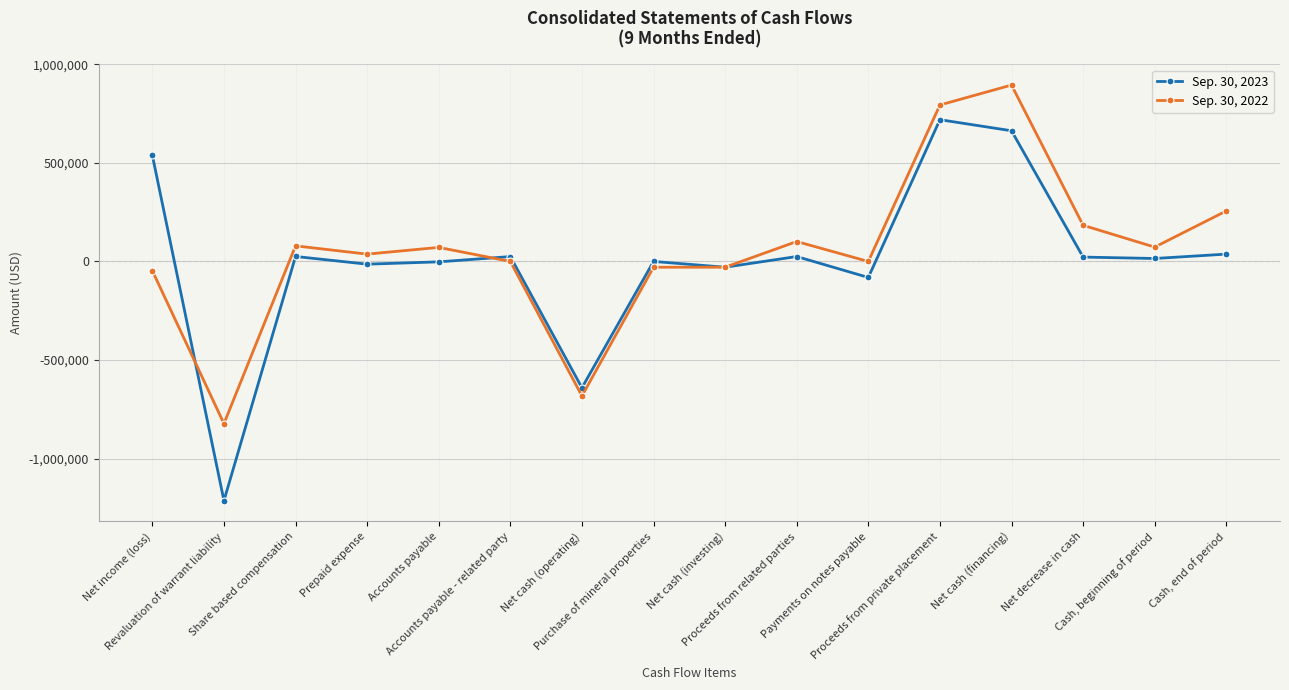

What is the difference between the highest and lowest values at Purchase of mineral properties?

29214